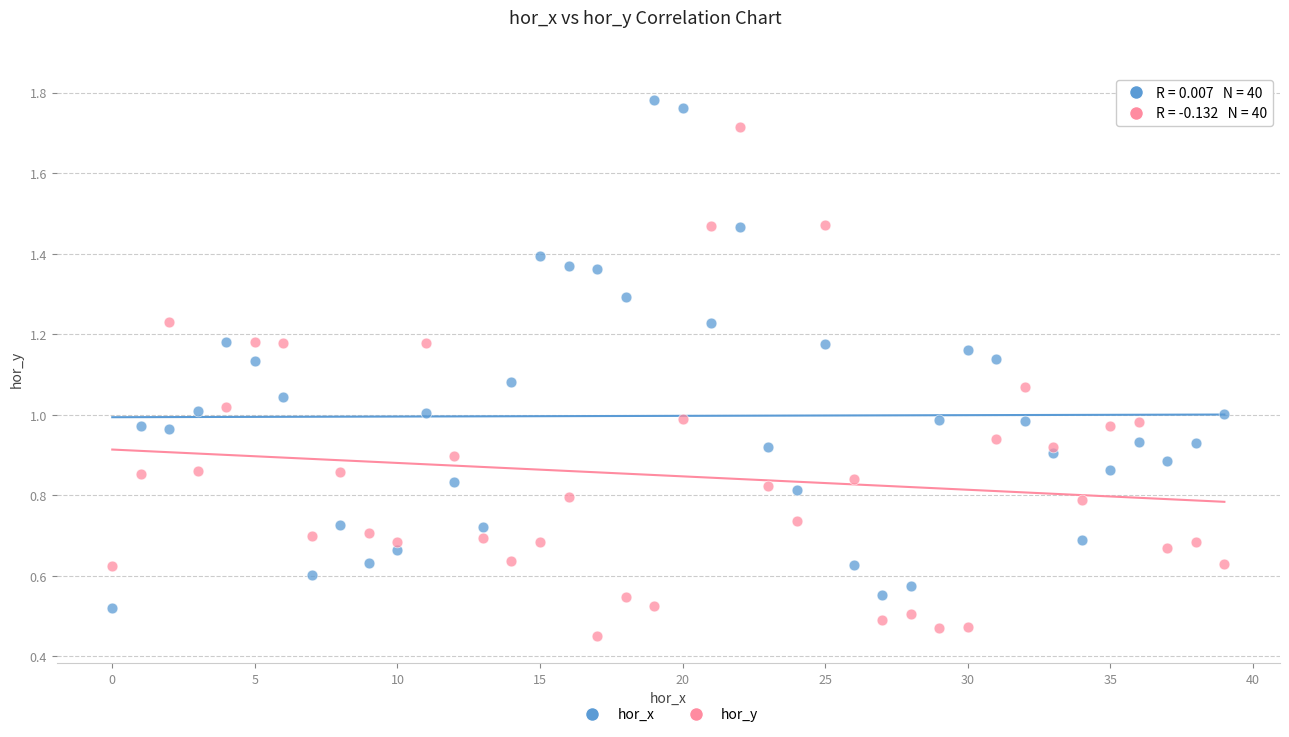

Which series reaches the minimum Y coordinate?

hor_y